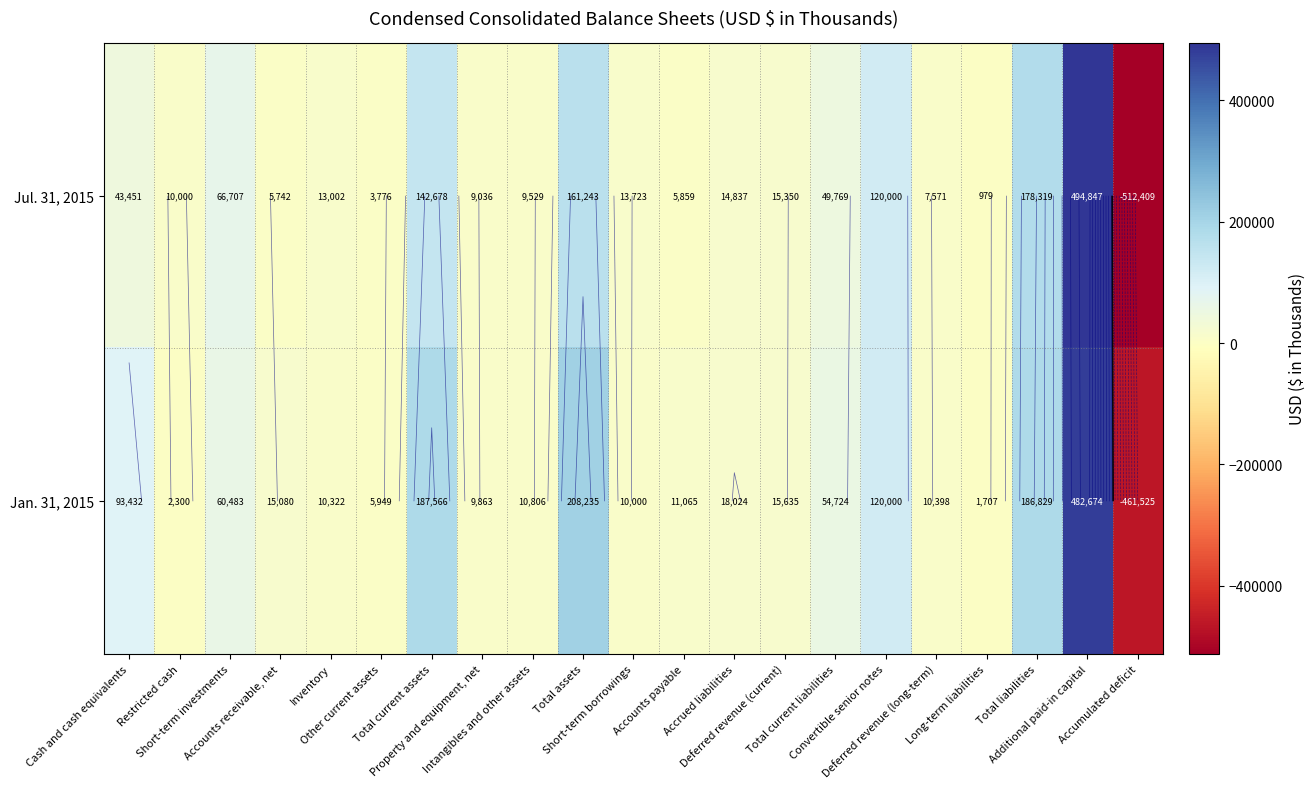

Is it true that Jan. 31, 2015 equals 11065 at Accounts payable?

True